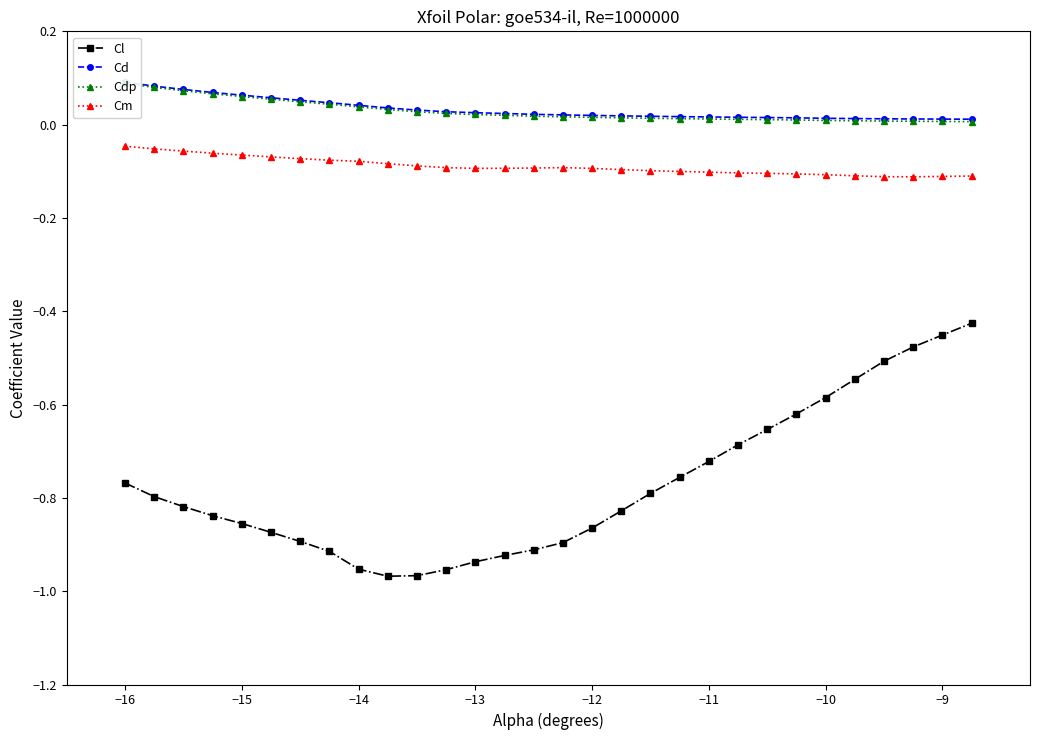

True or false: Cm has a value of -0.1 at −12.

True